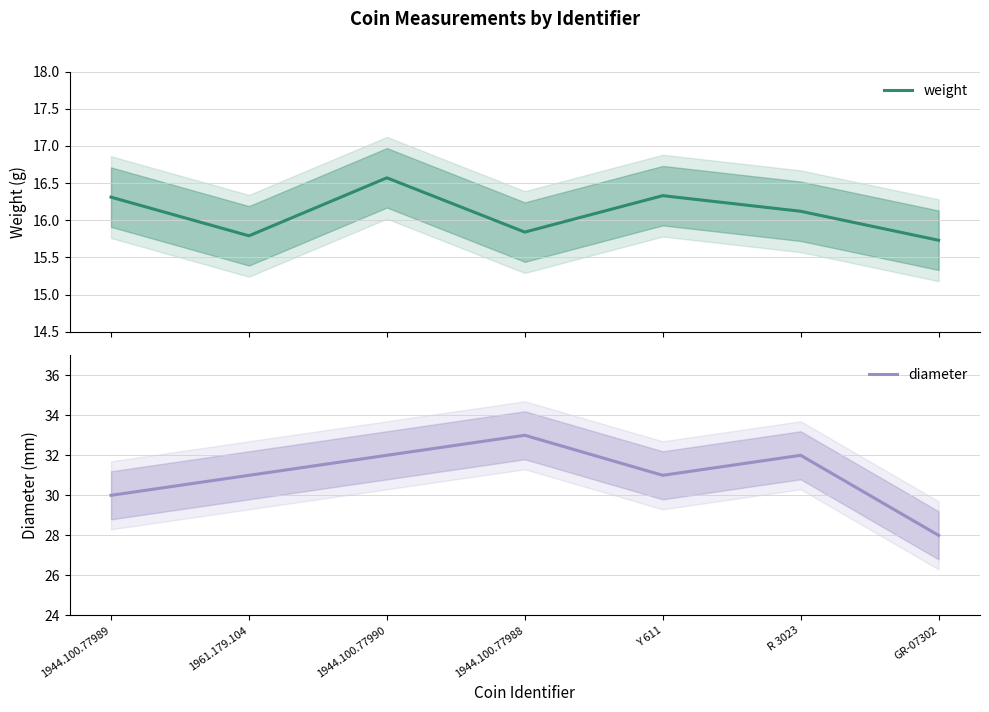

Where is the first local minimum for diameter?

Y 611